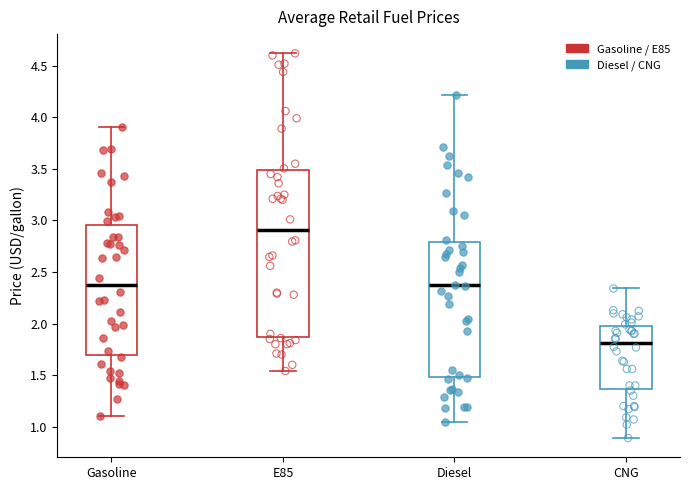

Comparing the boxes themselves (not the whiskers), which one is the tallest?

E85